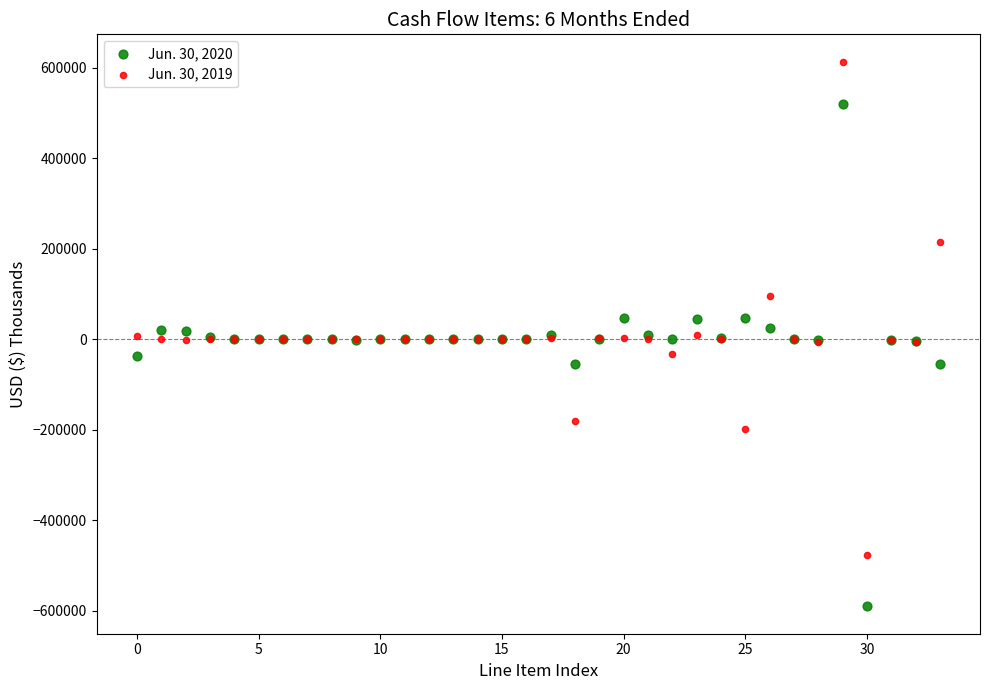

Which series contains the lowest Y value?

Jun. 30, 2020